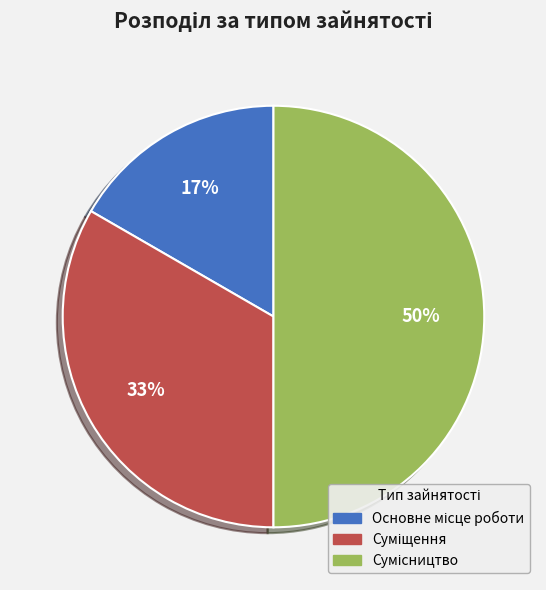

To the nearest percent, what is the difference between the largest and smallest slice percentages?

33%